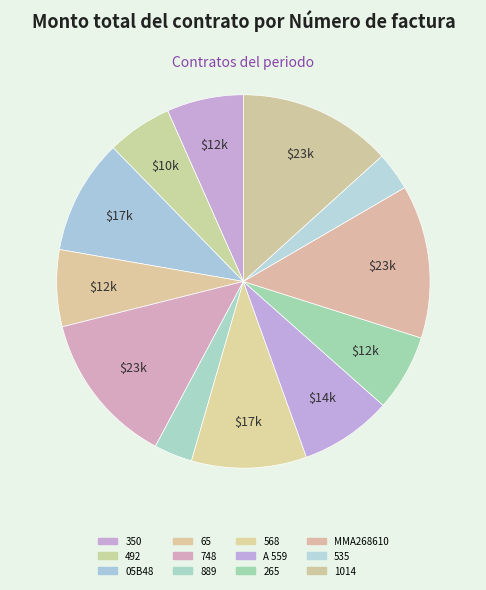

Count the number of slices in the pie.

12